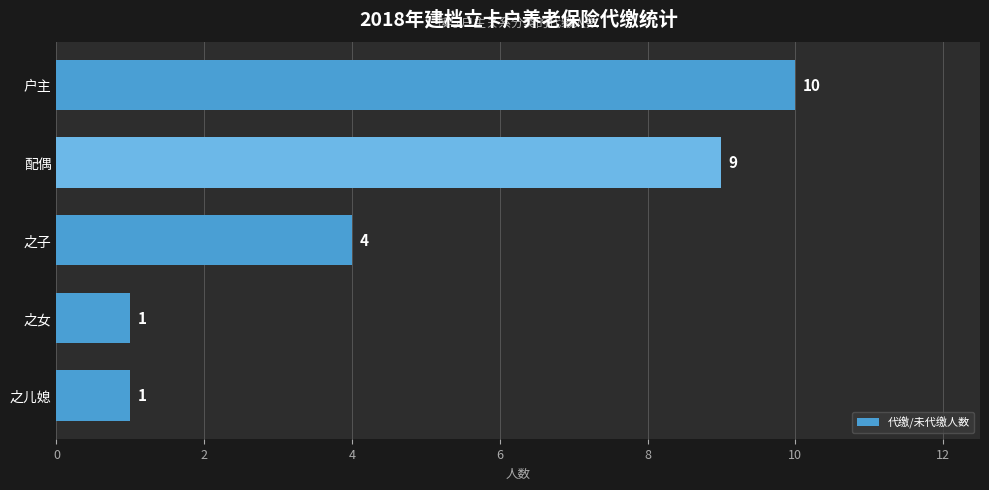

What is the approximate value at 之子?

4